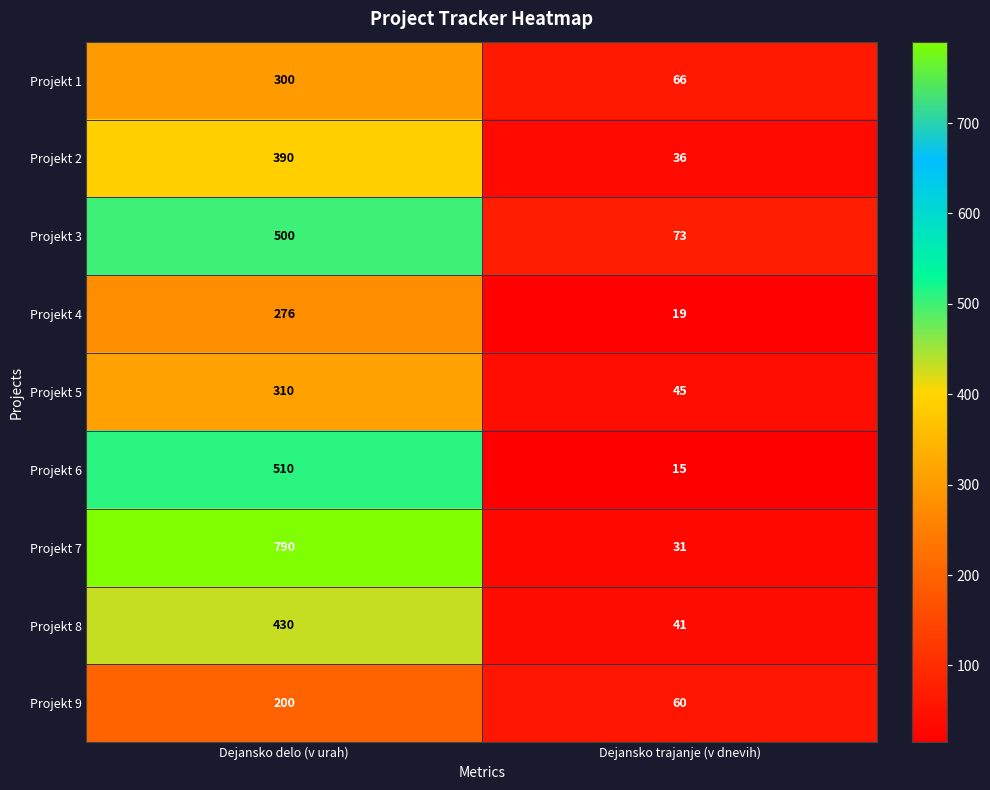

Rank the series at Dejansko trajanje (v dnevih) from lowest to highest value.

Projekt 6, Projekt 4, Projekt 7, Projekt 2, Projekt 8, Projekt 5, Projekt 9, Projekt 1, Projekt 3